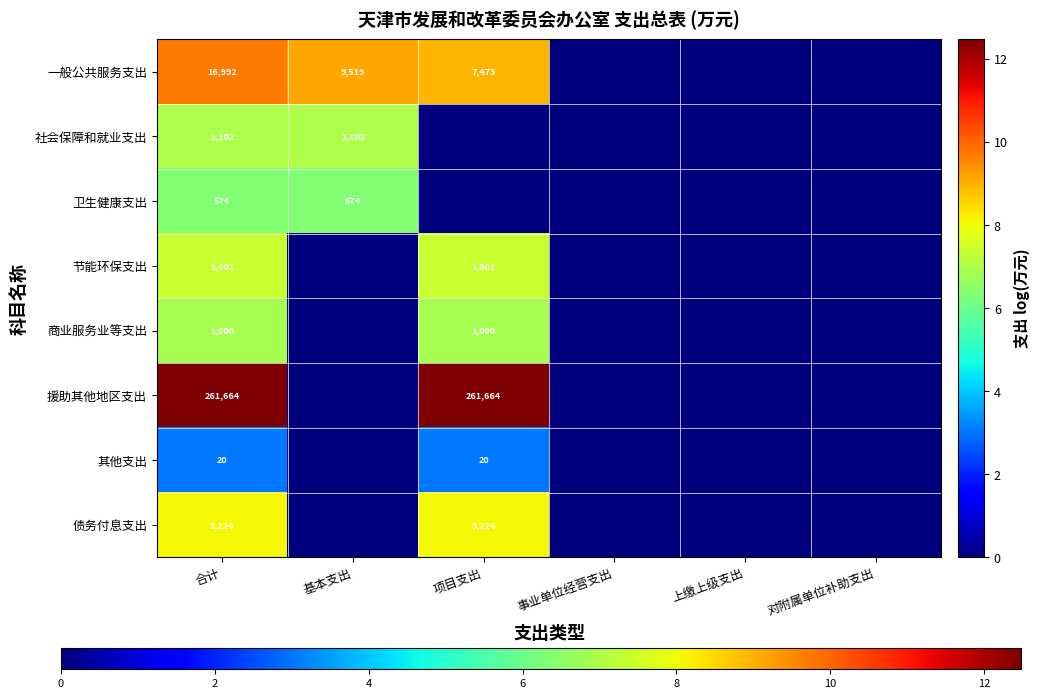

What is the total value across all series at 合计?

286177